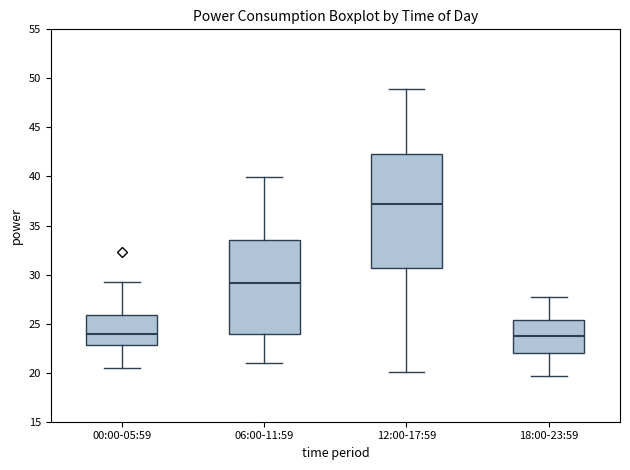

Reading left to right, read every box against the y-axis: the position of its median line, the range the box covers, and the ends of its whiskers. The values are not printed on the chart, so give them approximately, as read against the axis.

00:00-05:59: median 24.0, box 23.0 to 26.0, whiskers 20.5 to 29.0
06:00-11:59: median 29.0, box 24.0 to 33.5, whiskers 21.0 to 40.0
12:00-17:59: median 37.0, box 30.5 to 42.5, whiskers 20.0 to 49.0
18:00-23:59: median 23.5, box 22.0 to 25.5, whiskers 19.5 to 27.5